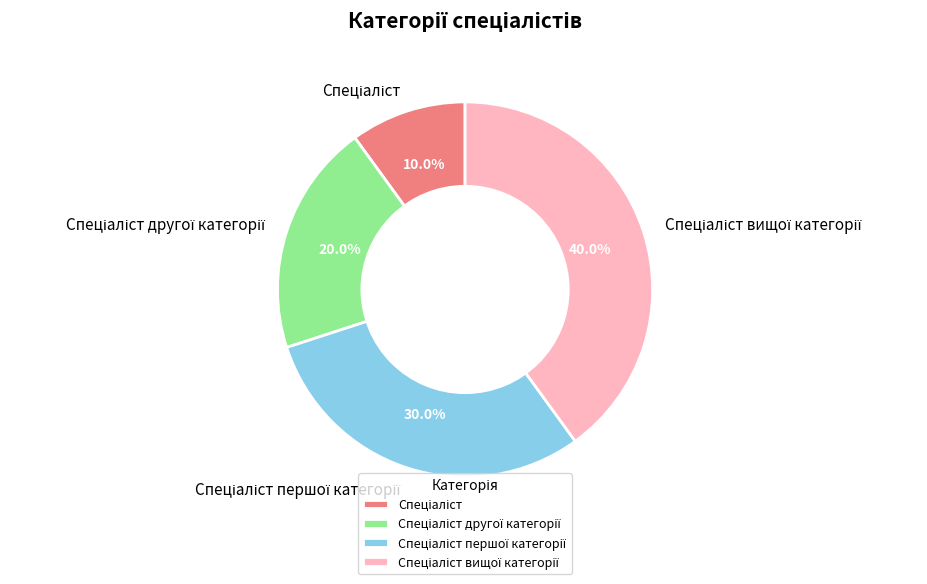

Does any single category account for the majority?

No